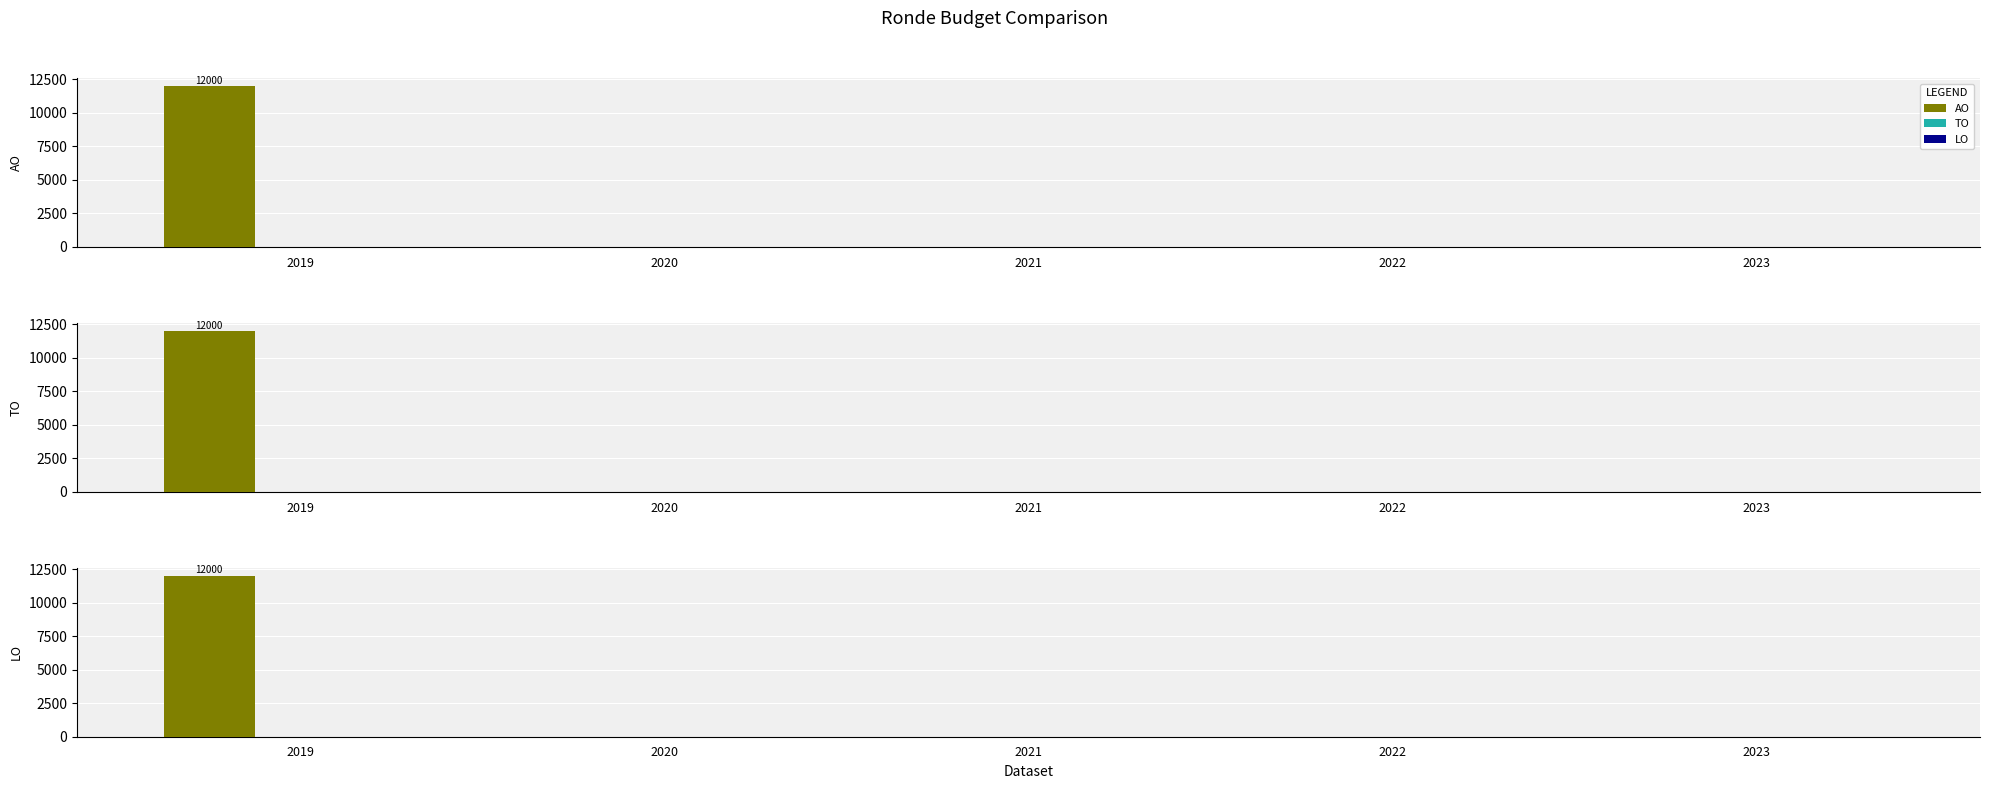

Does the chart contain any negative values?

No